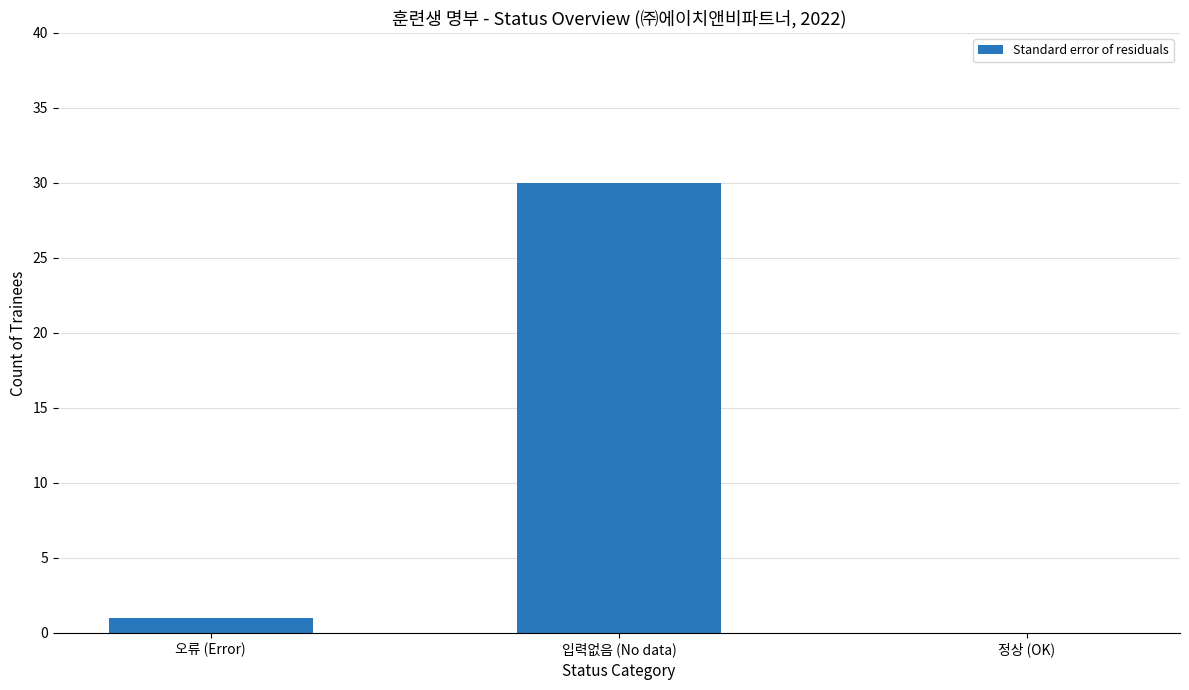

The chart shows a value of 13 at 입력없음 (No data). True or false?

False